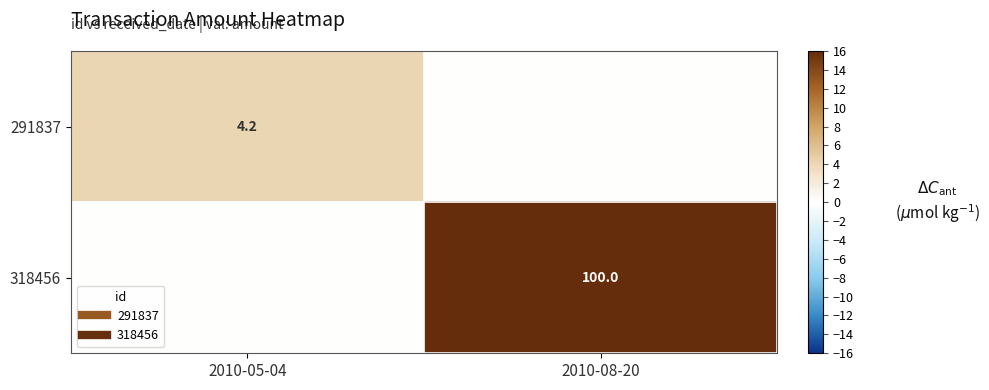

What is the sum of the 318456 values at 2010-05-04 and 2010-08-20?

100.0